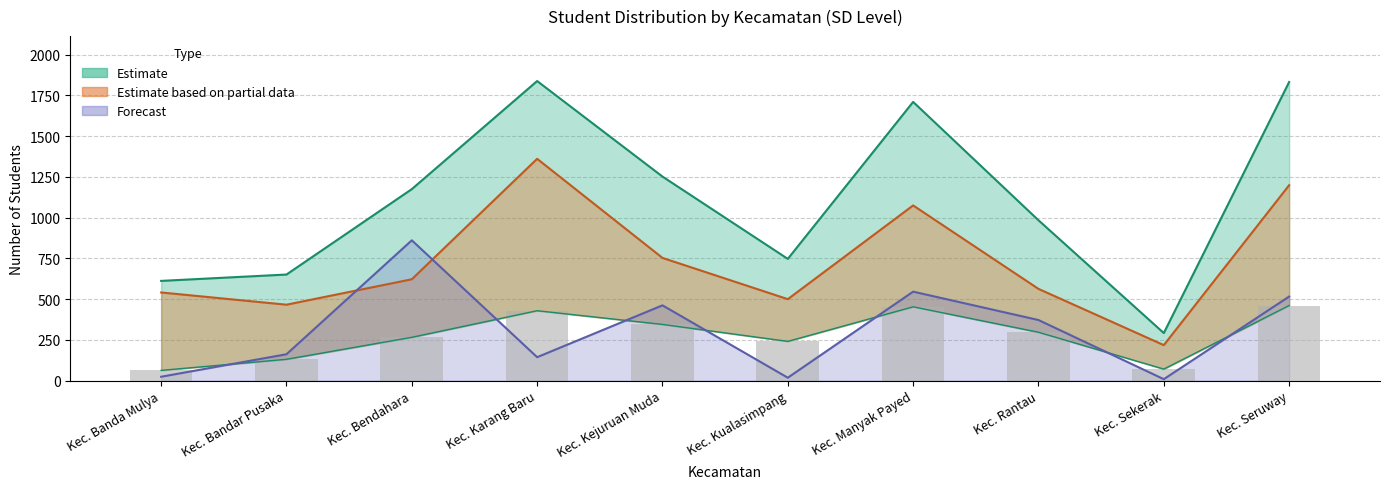

Reading right to left, what are all the values shown in this chart?

Pemberian: 461	71	297	453	241	345	429	266	131	63
Pemberian Dari Aktivasi Nominasi: 1199	218	563	1075	500	753	1361	622	466	541
Disalurkan: 1832	292	984	1710	747	1252	1838	1175	651	612
Pemberian Relaksasi: 516	9	372	546	18	462	144	861	162	24
Dana Disalurkan (M): 461	71	297	453	241	345	429	266	131	63